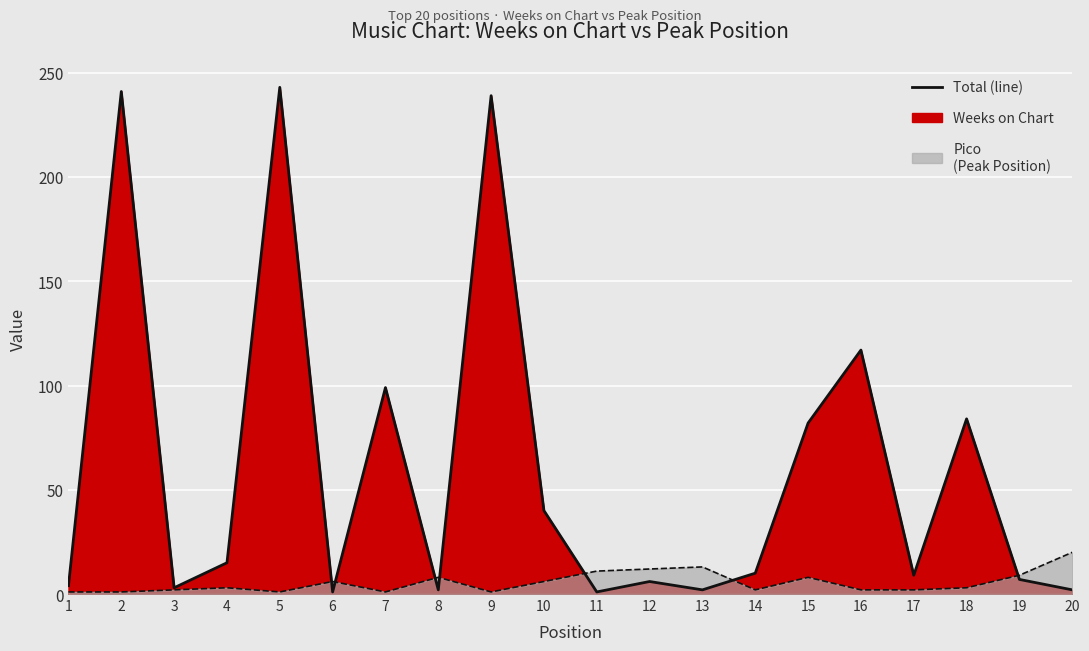

Which series has the largest total across all categories?

Weeks on Chart (line)